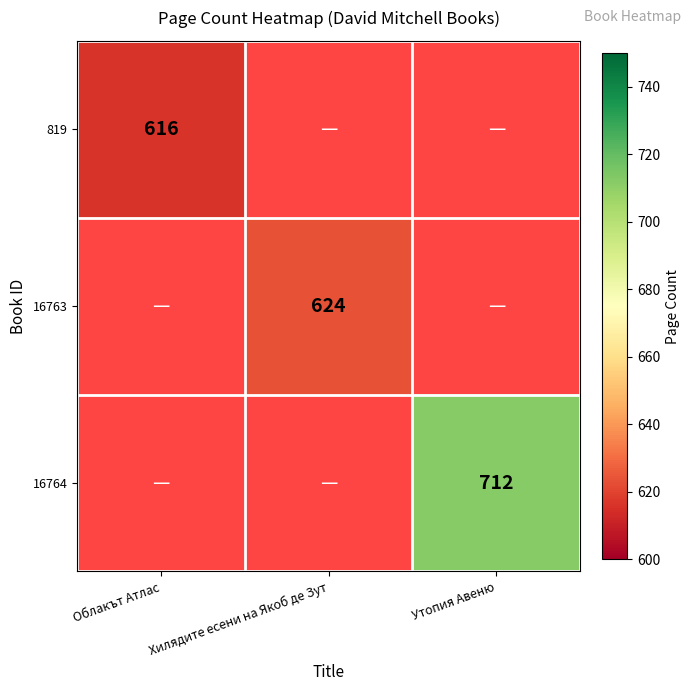

True or false: 819 has a value of 820 at Облакът Атлас.

False